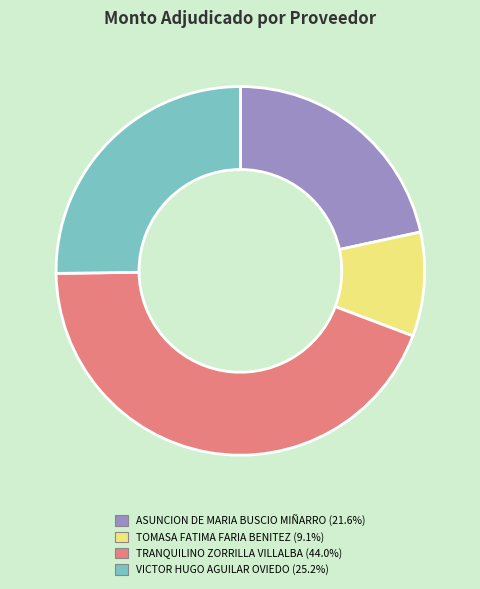

Between ASUNCION DE MARIA BUSCIO MIÑARRO and VICTOR HUGO AGUILAR OVIEDO, which is larger?

VICTOR HUGO AGUILAR OVIEDO